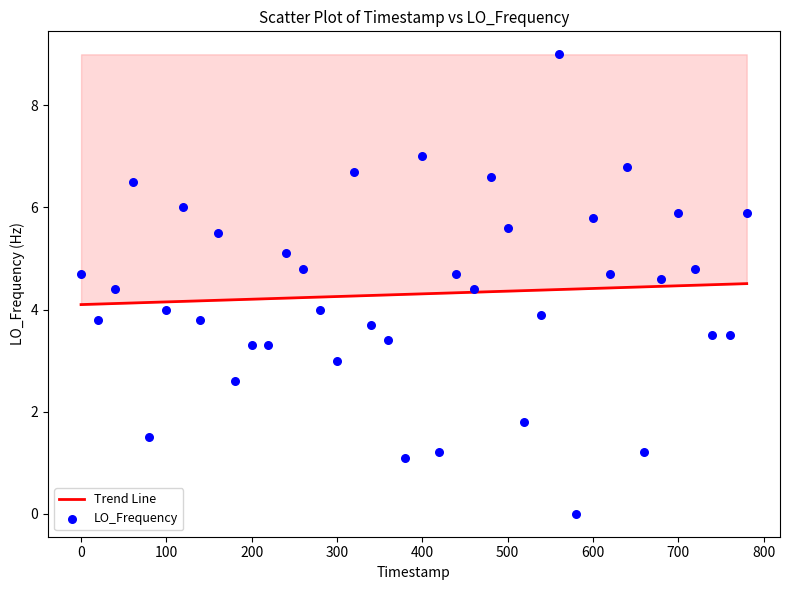

What is the range of Y values (max minus min)?

9.0